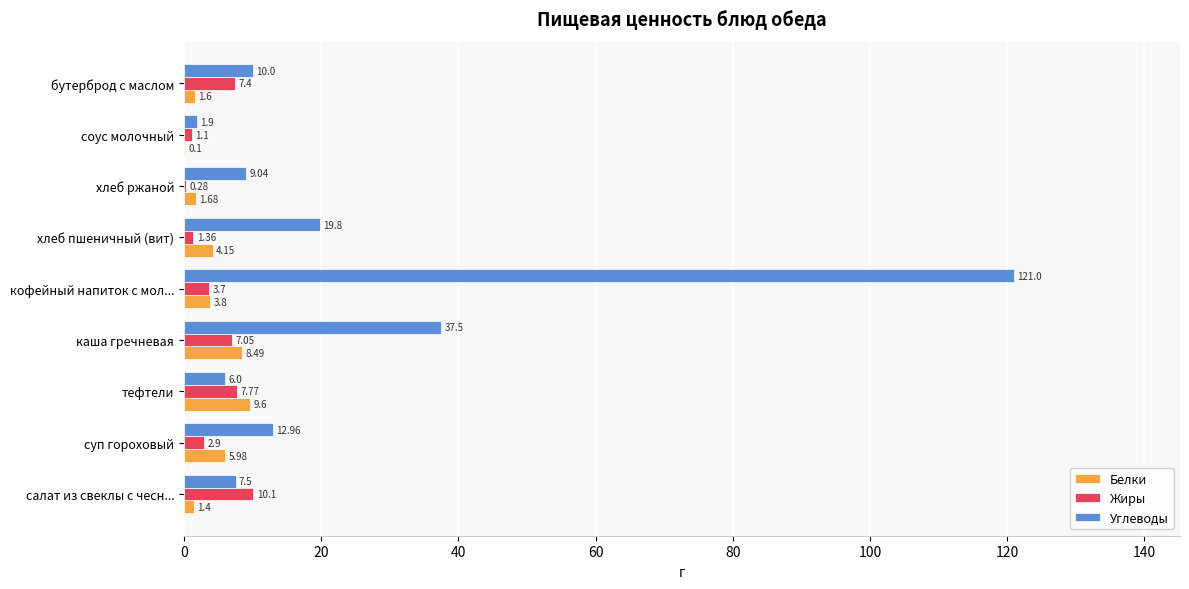

At which category is the sum across all series the highest?

кофейный напиток с мол...